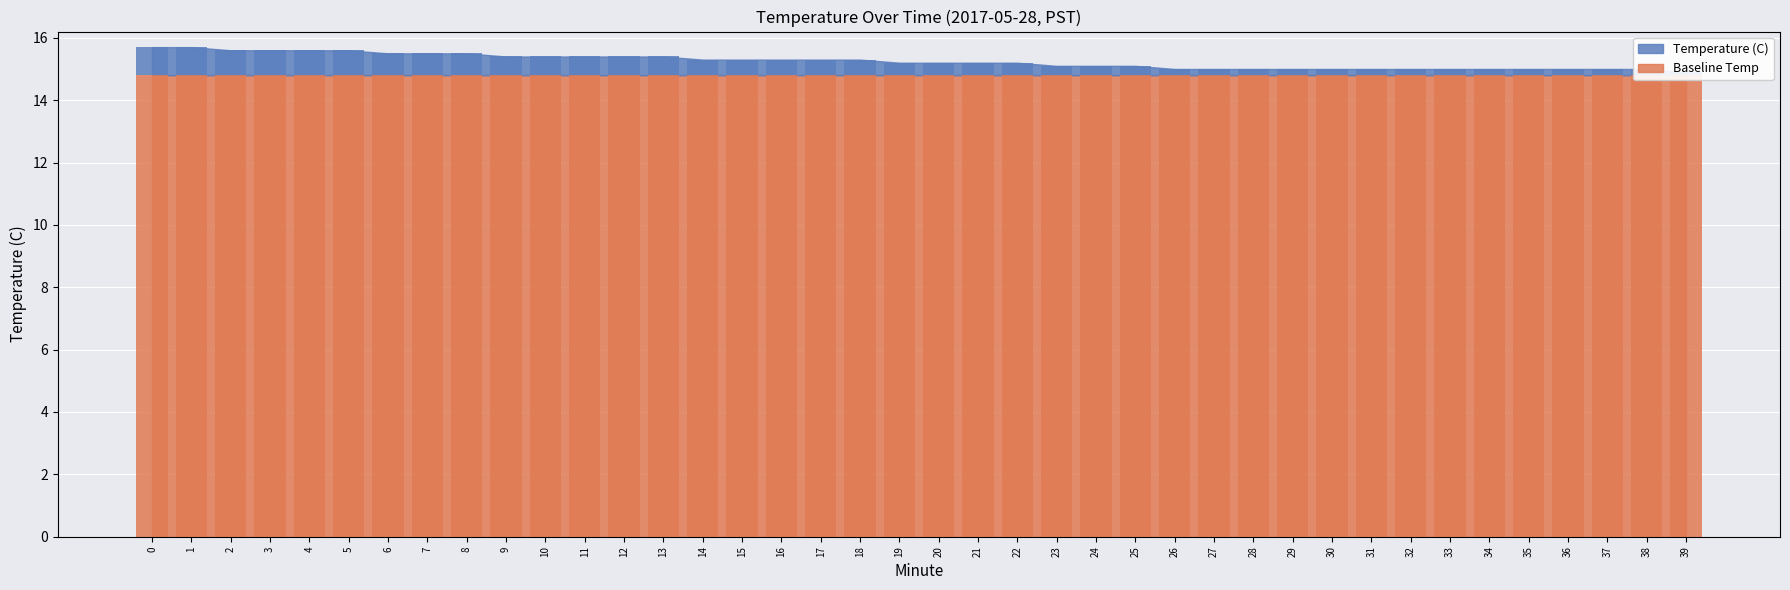

What is the difference between the maximum and minimum values?

0.8